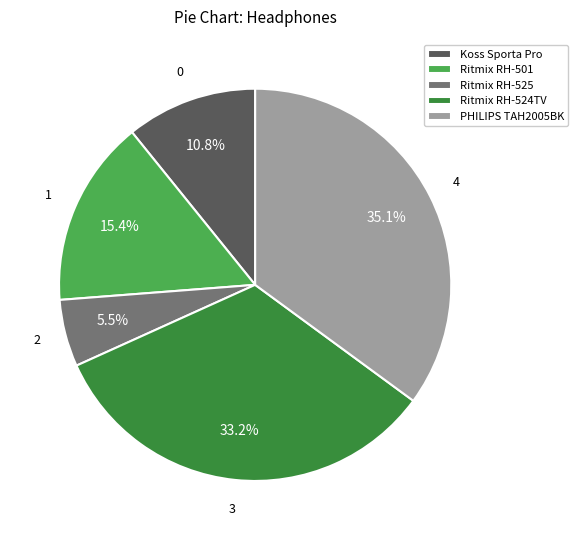

To the nearest percent, what is the difference between the Ritmix RH-501 and Ritmix RH-524TV slice percentages?

18%